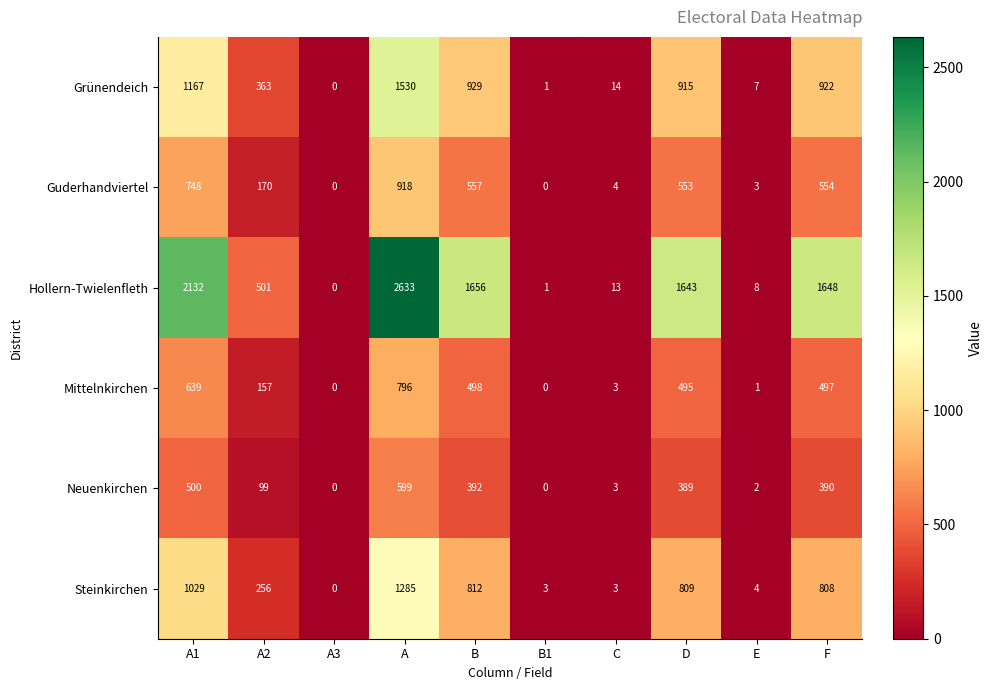

Which series has the largest range (max minus min)?

Hollern-Twielenfleth